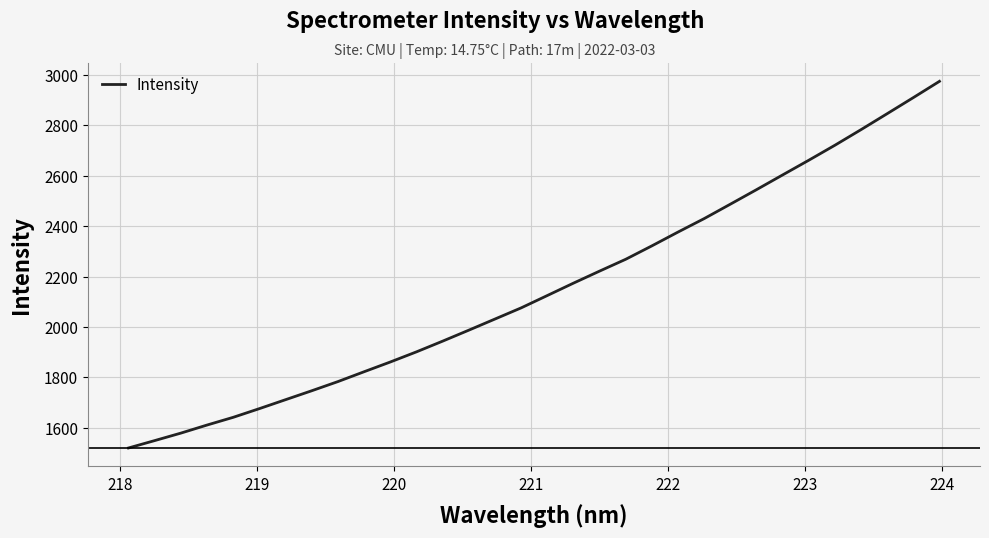

What is the maximum value shown in the chart?

2975.0